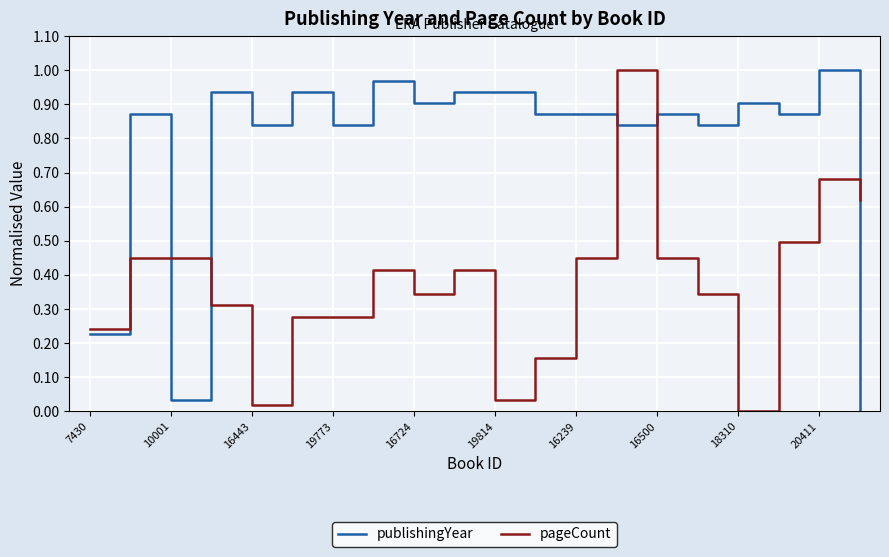

List the labels in order of value, largest first.

20411, 19794, 19986, 17981, 19799, 19814, 16724, 18310, 16396, 16238, 16239, 16500, 19127, 16443, 19773, 13425, 10368, 7430, 10001, 9191